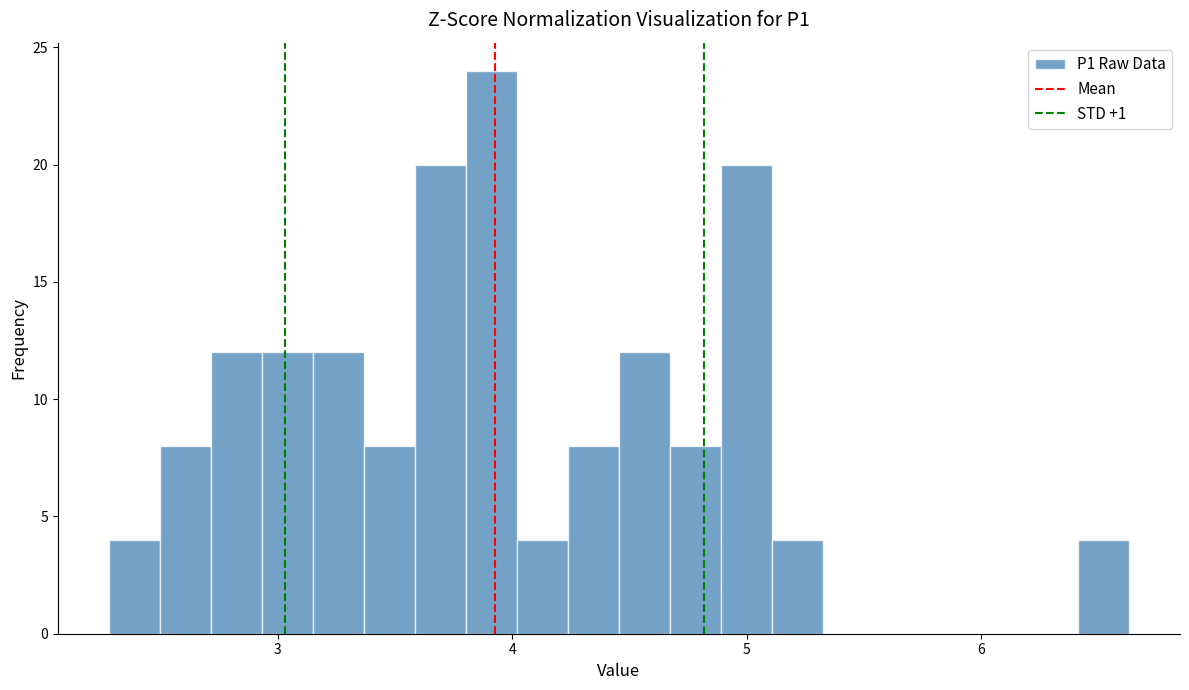

Around what value on the x-axis is the tallest bar? Give the approximate position of its centre, as read against the axis.

3.9